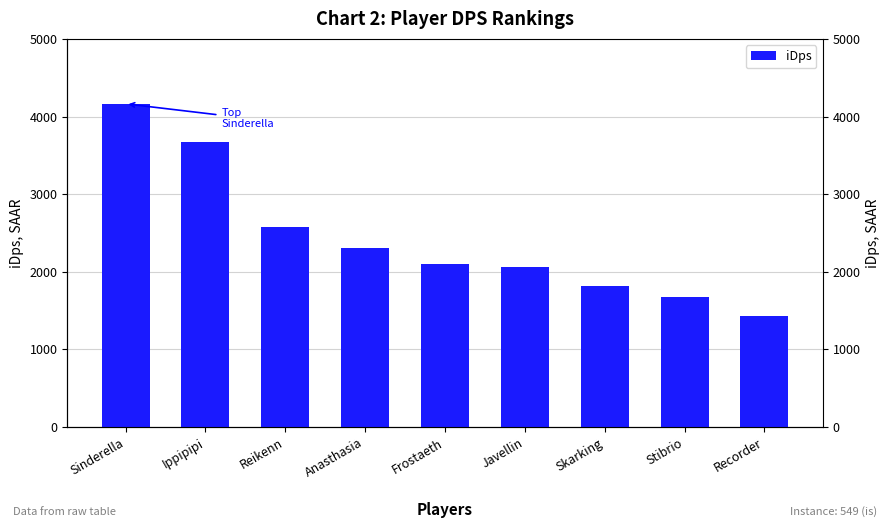

At which label is the value closest to 2794?

Reikenn